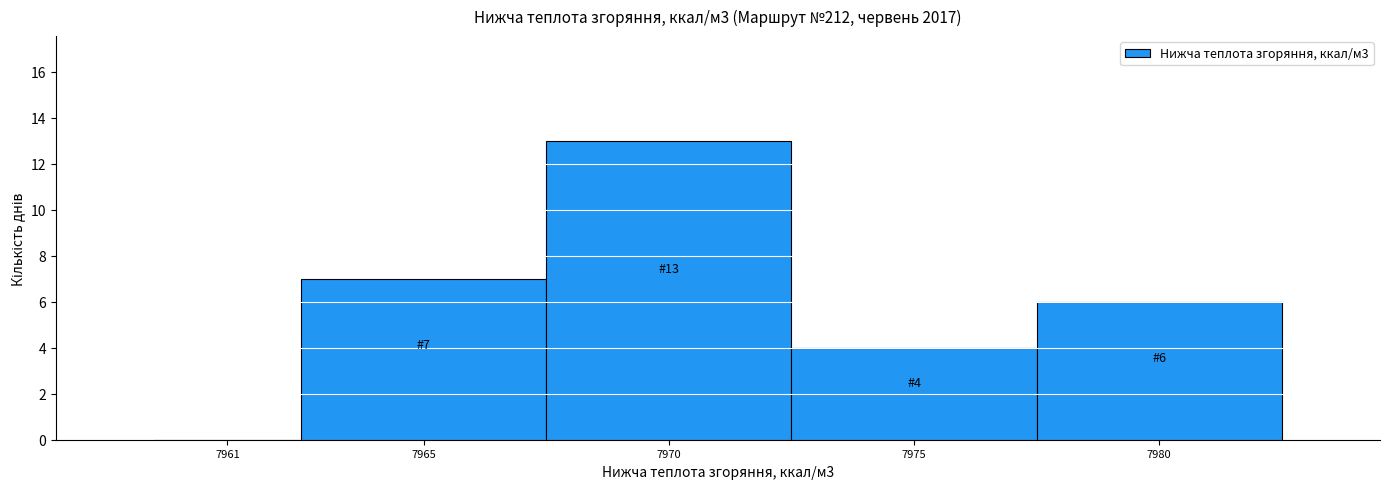

Reading left to right, list all the values displayed in this chart.

7961=0	7965=7	7970=13	7975=4	7980=6